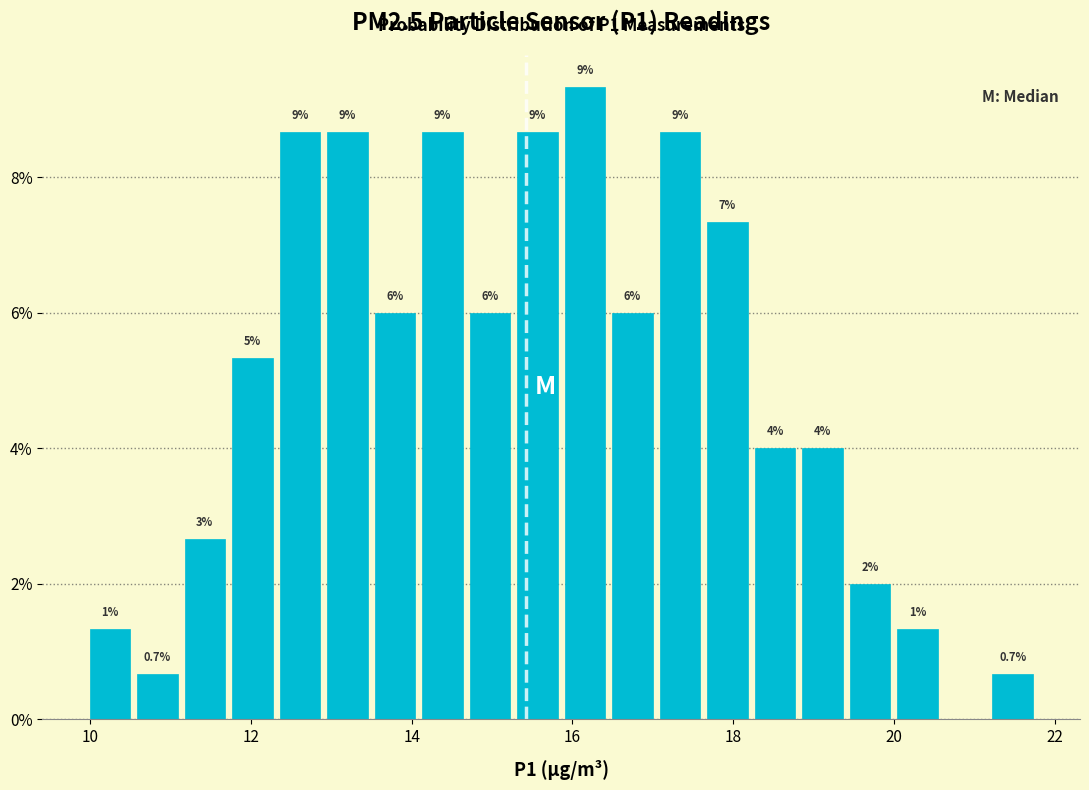

Read against the x-axis, roughly where is the centre of the tallest bar?

16.2